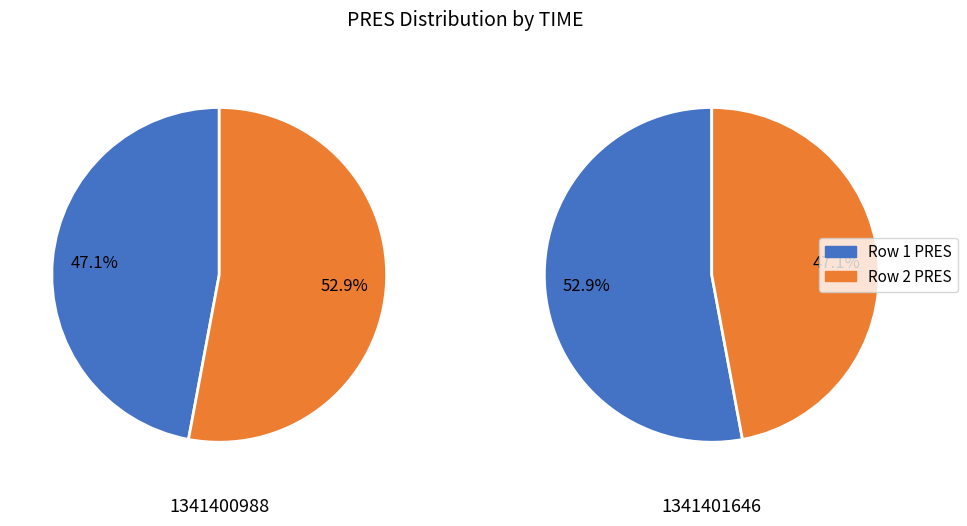

How many slices are in this pie chart?

2